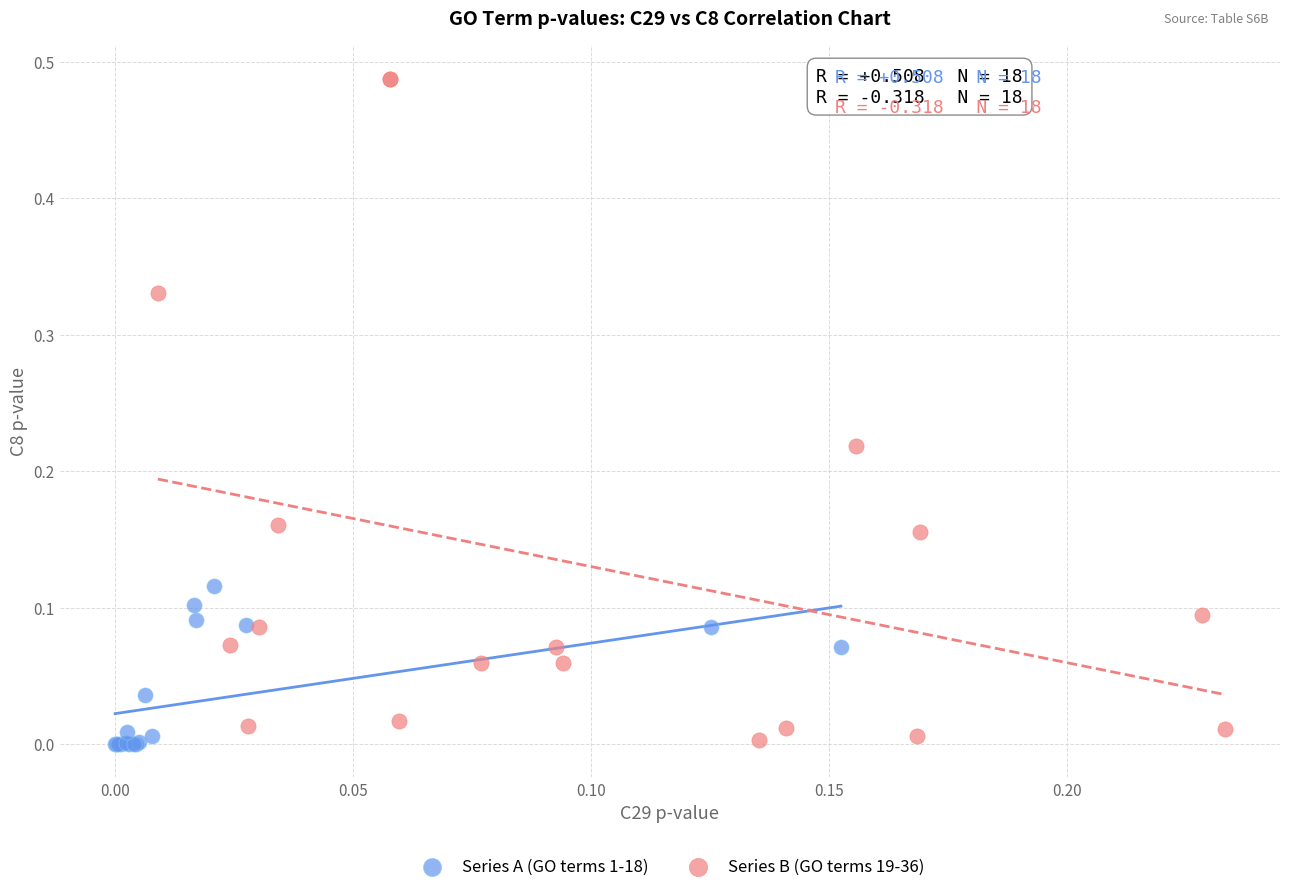

What are all the series names shown in the legend?

Series A (GO terms 1-18), Series B (GO terms 19-36)